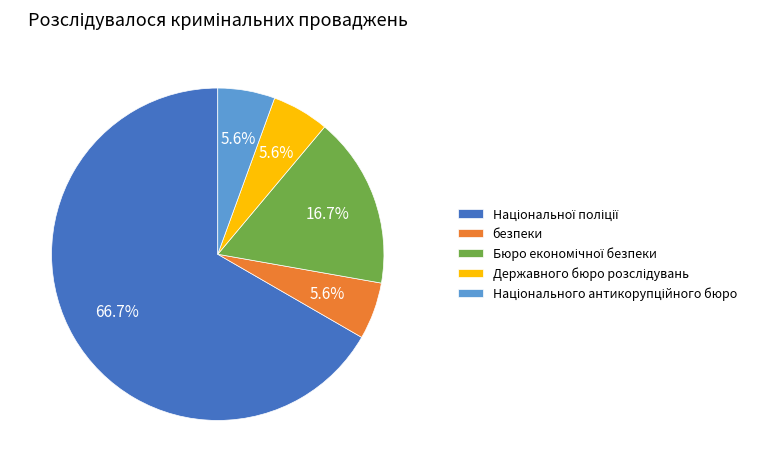

Is there a majority slice in this chart?

Yes